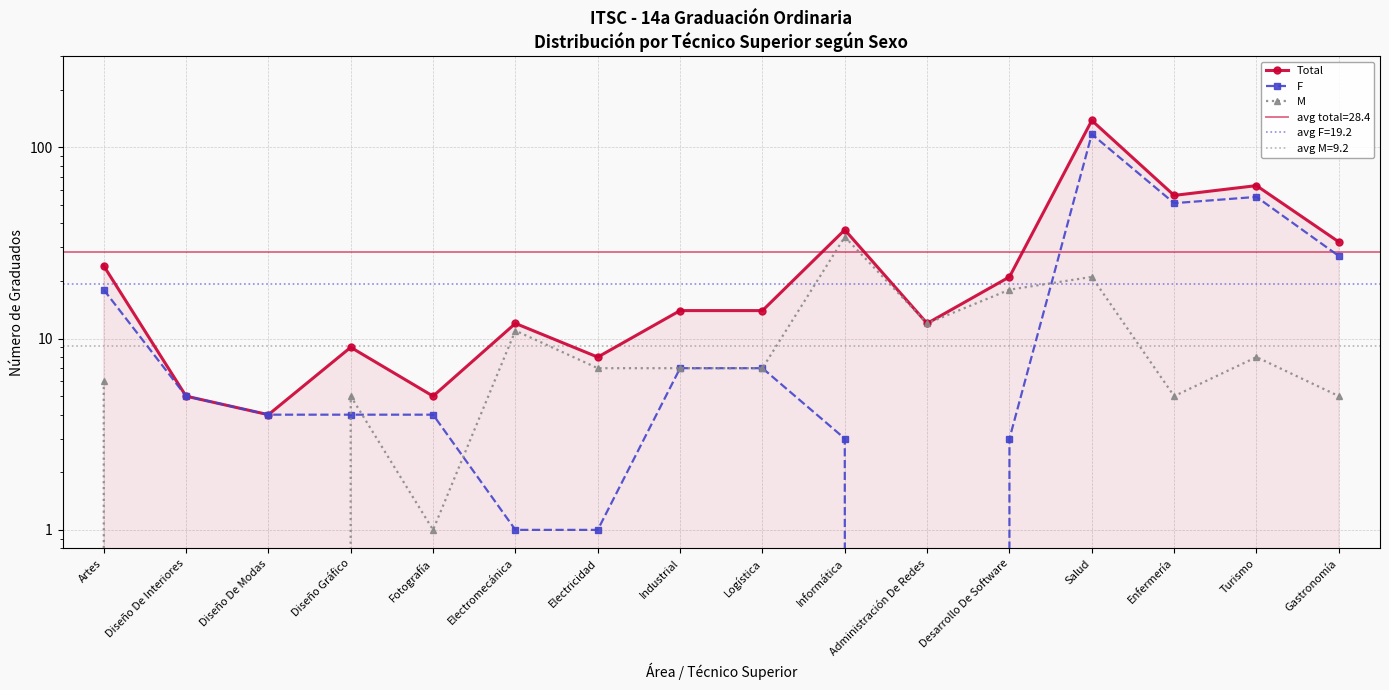

What is the label of the 1st point from the left?

Artes